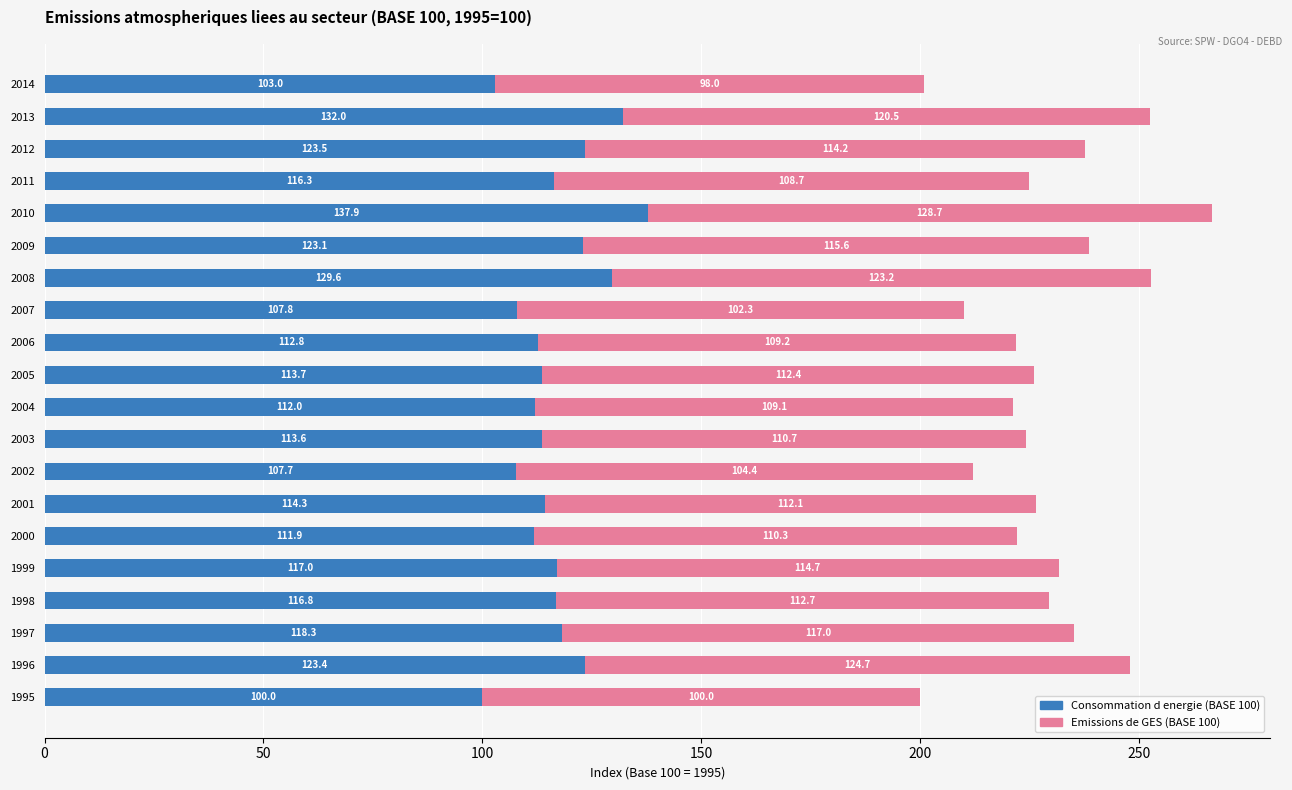

What value does the Consommation d energie (BASE 100) series have at 2010?

137.9